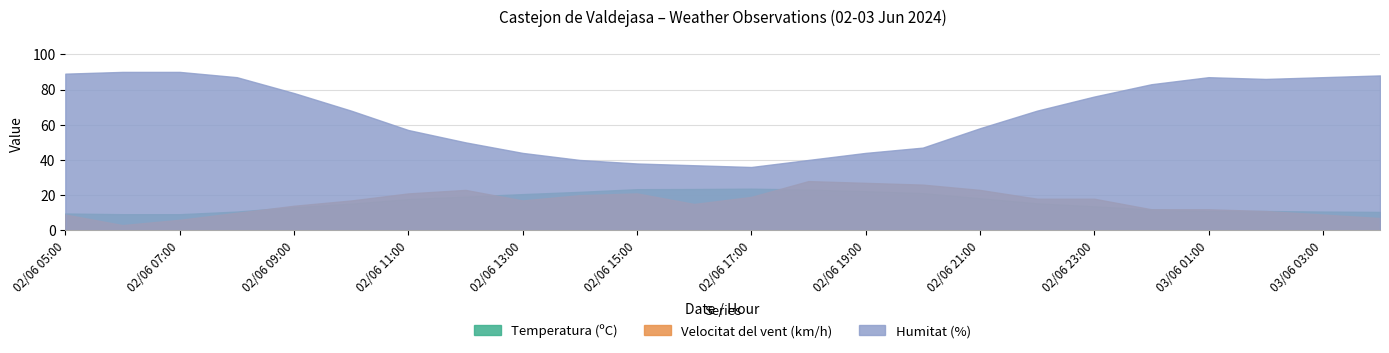

Which series has the widest spread of values?

Humitat (%)